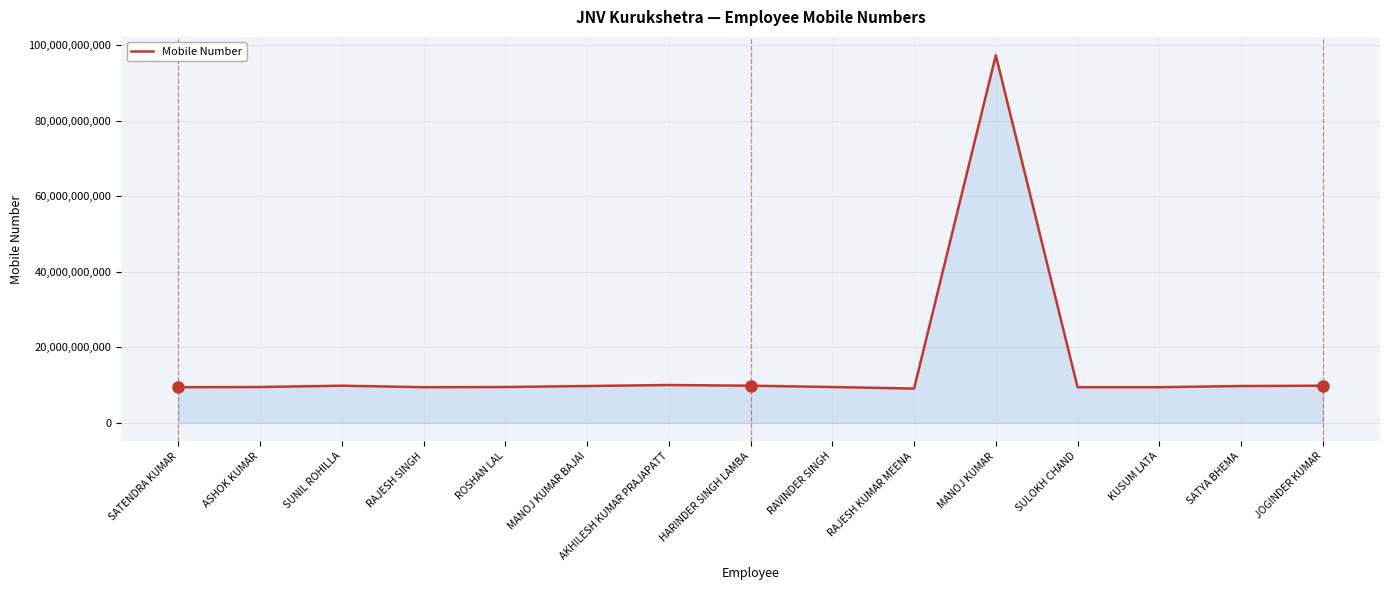

What is the difference between the second highest and minimum values?

941870541